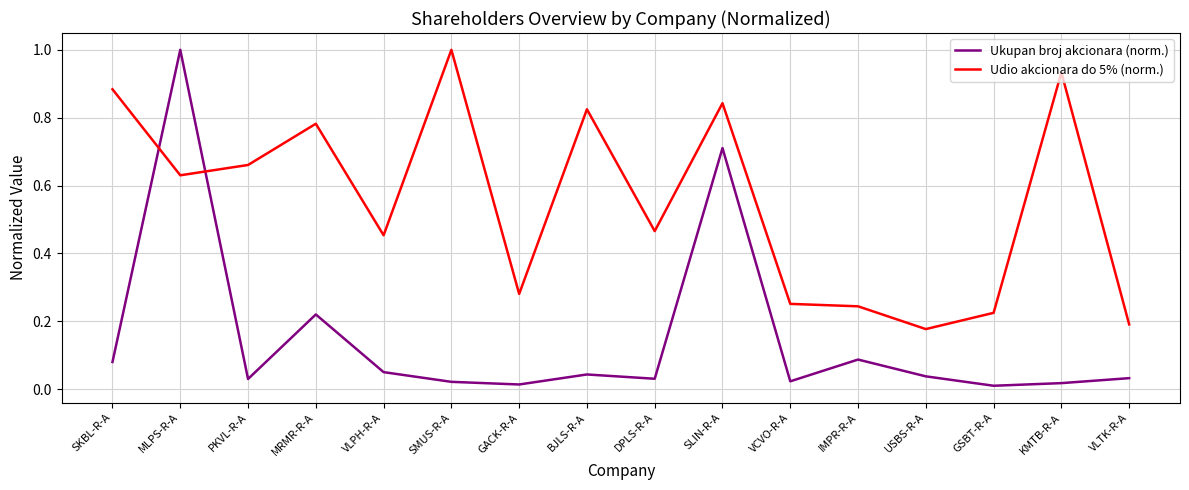

At how many categories does at least one series exceed 0?

16